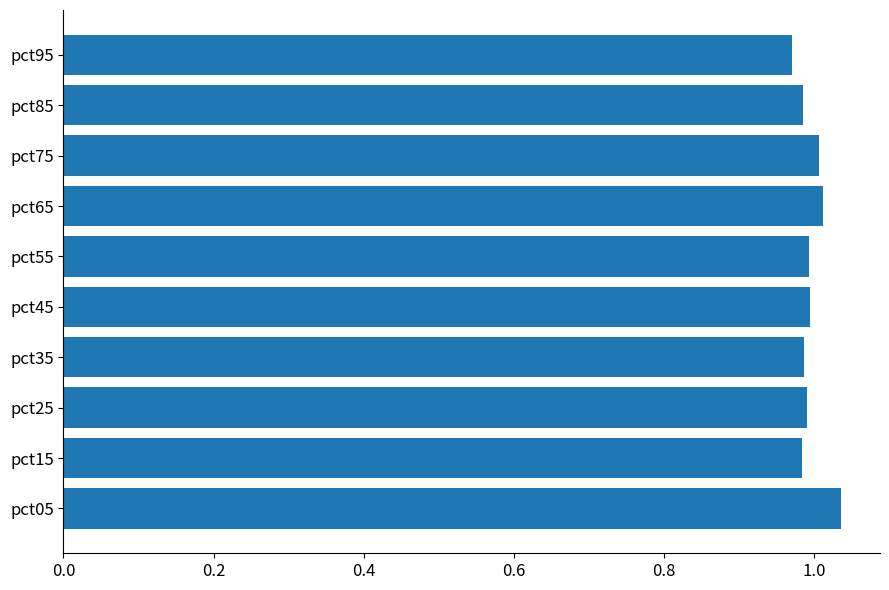

The value at pct55 is 0.6. True or false?

False